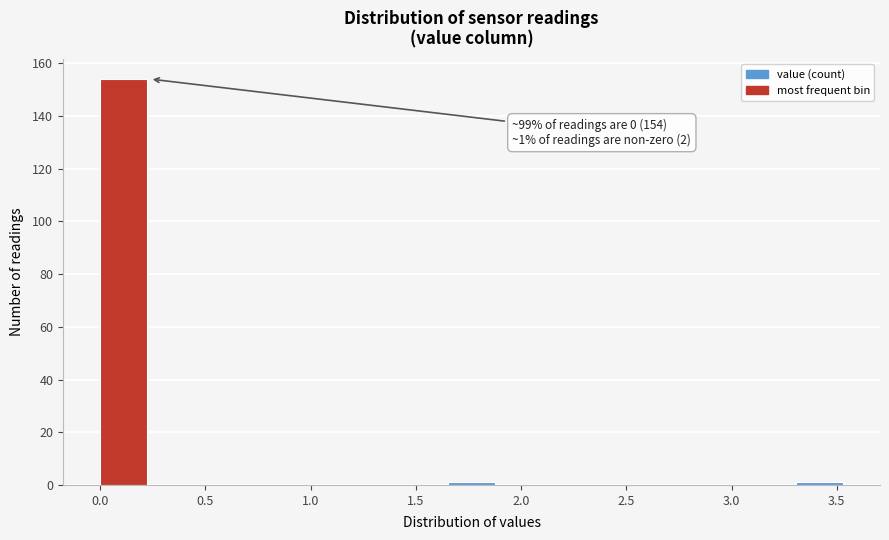

Which range on the x-axis has the tallest bar?

0.00 to 0.25